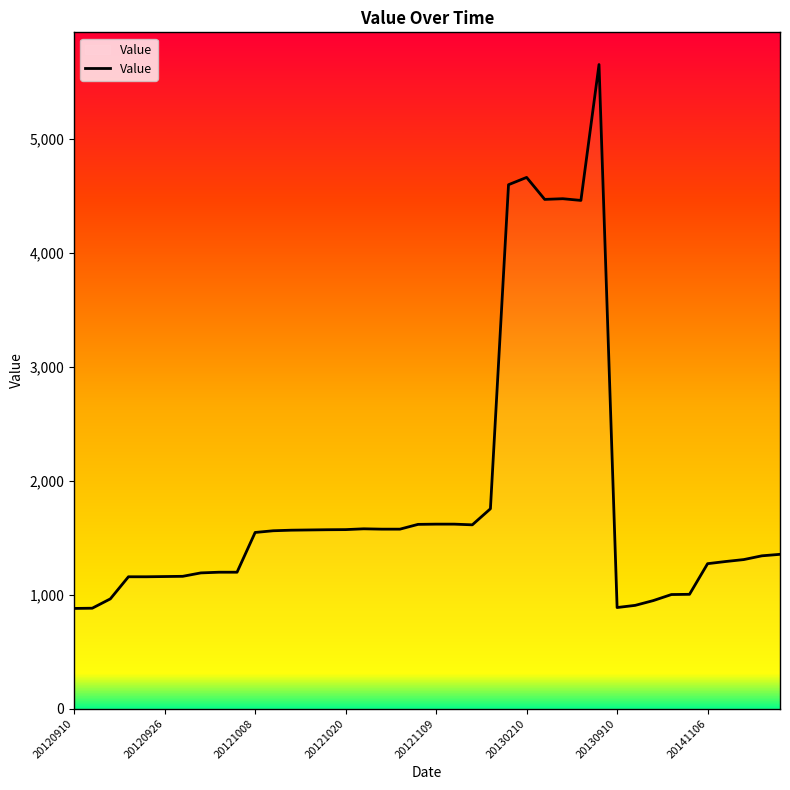

Is this an area chart (filled region under the line)?

No